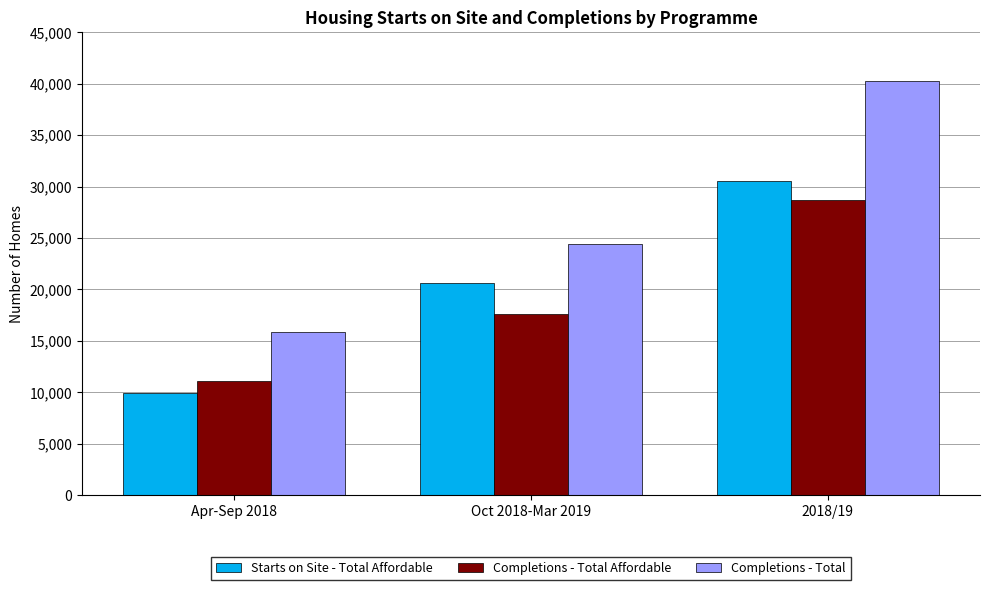

At which label does Completions - Total Affordable reach its minimum?

Apr-Sep 2018